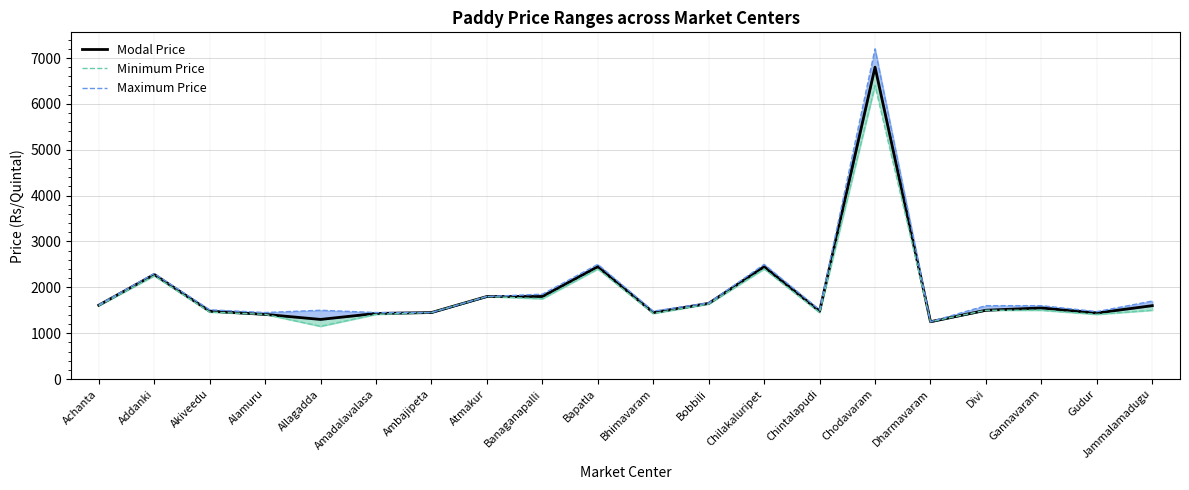

What is the maximum value for Modal Price?

6800